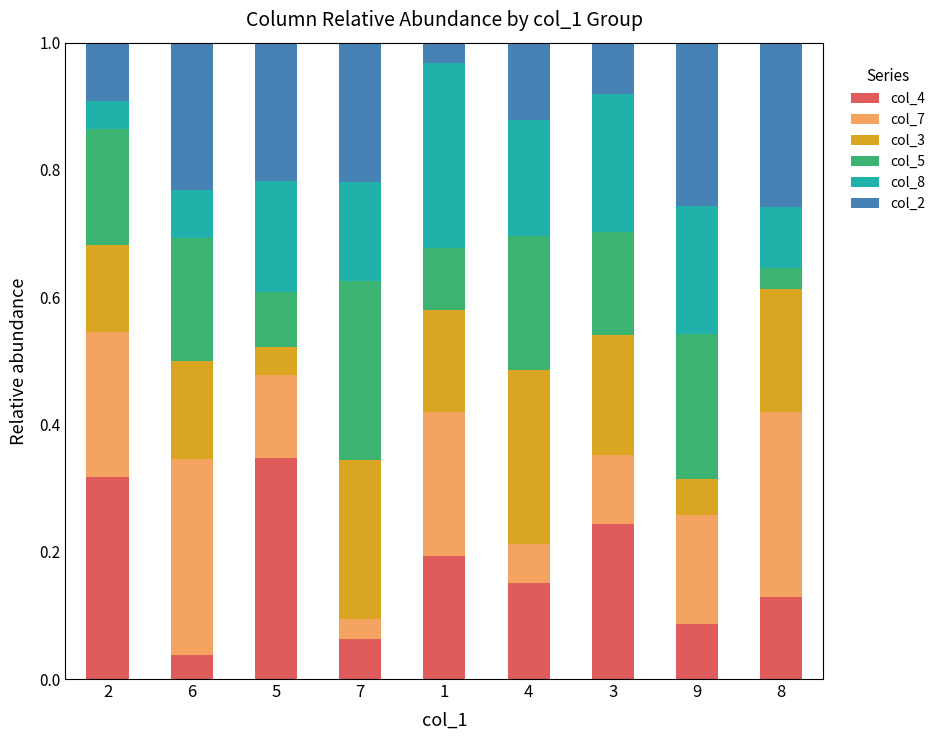

What is the total value across all series at 2?

1.0